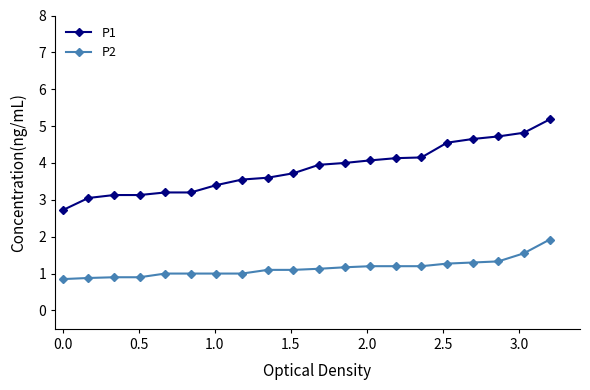

Which series has the widest spread of values?

P1